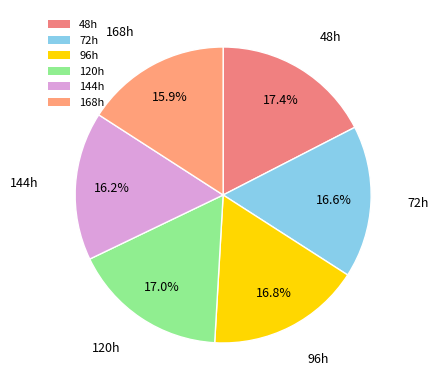

How much of the chart is everything except 72h?

83.4%